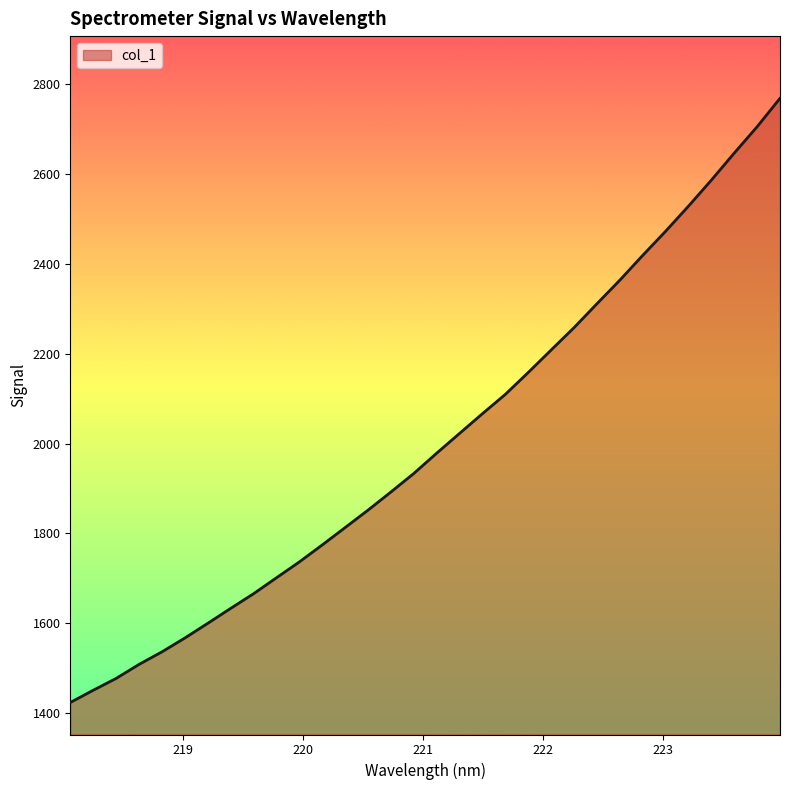

What is the minimum value shown in the chart?

1423.8